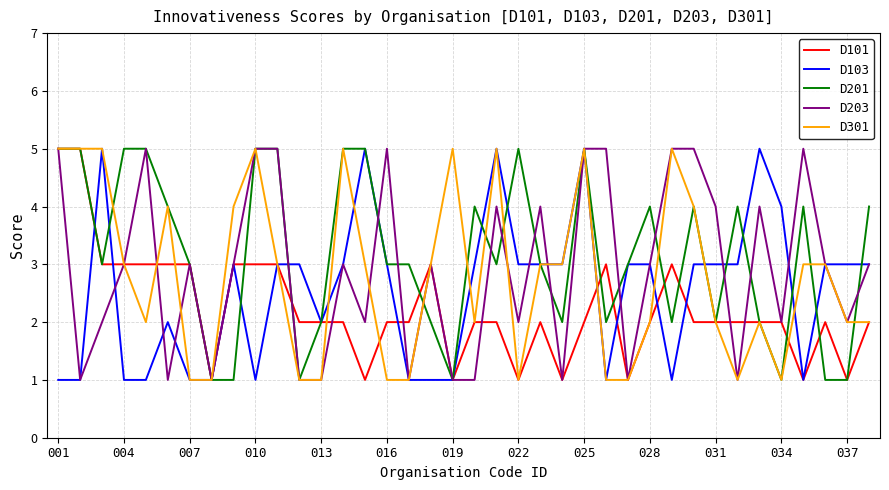

Count the D201 values in the range 2 to 5.

31